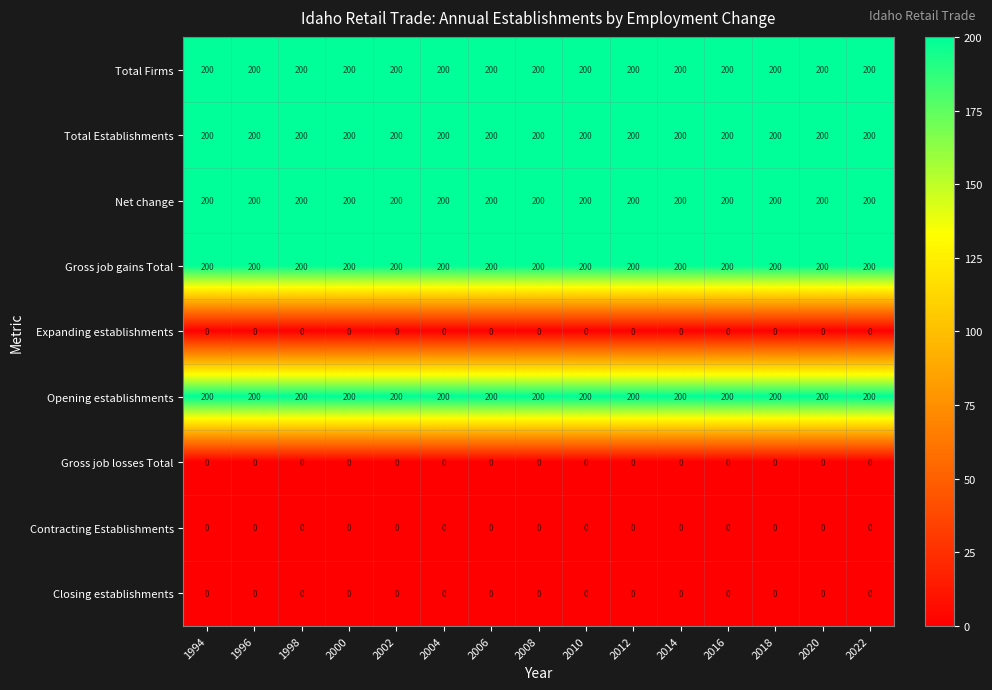

Count the number of categories in the chart.

15